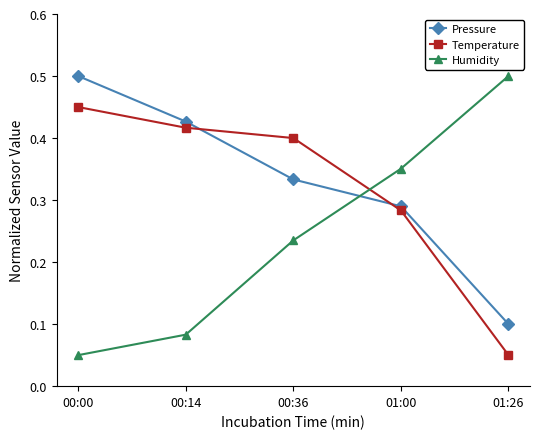

What are all the series names shown in the legend?

Pressure, Temperature, Humidity